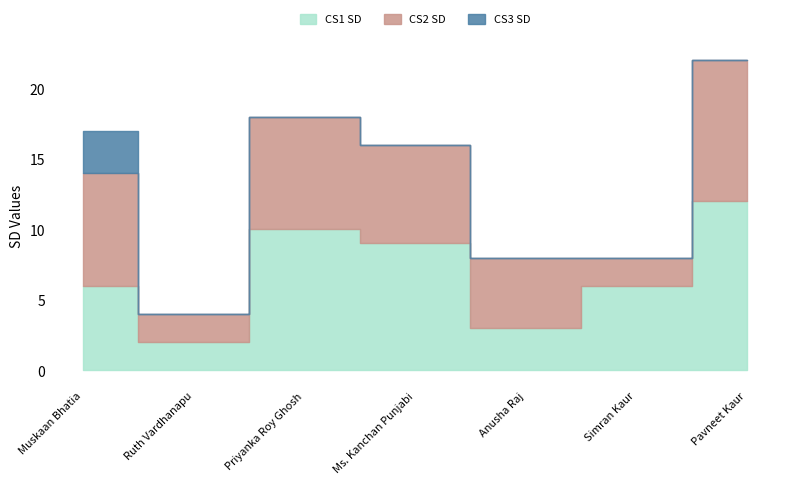

Rank the series by their maximum value, from lowest to highest.

CS3 SD, CS2 SD, CS1 SD